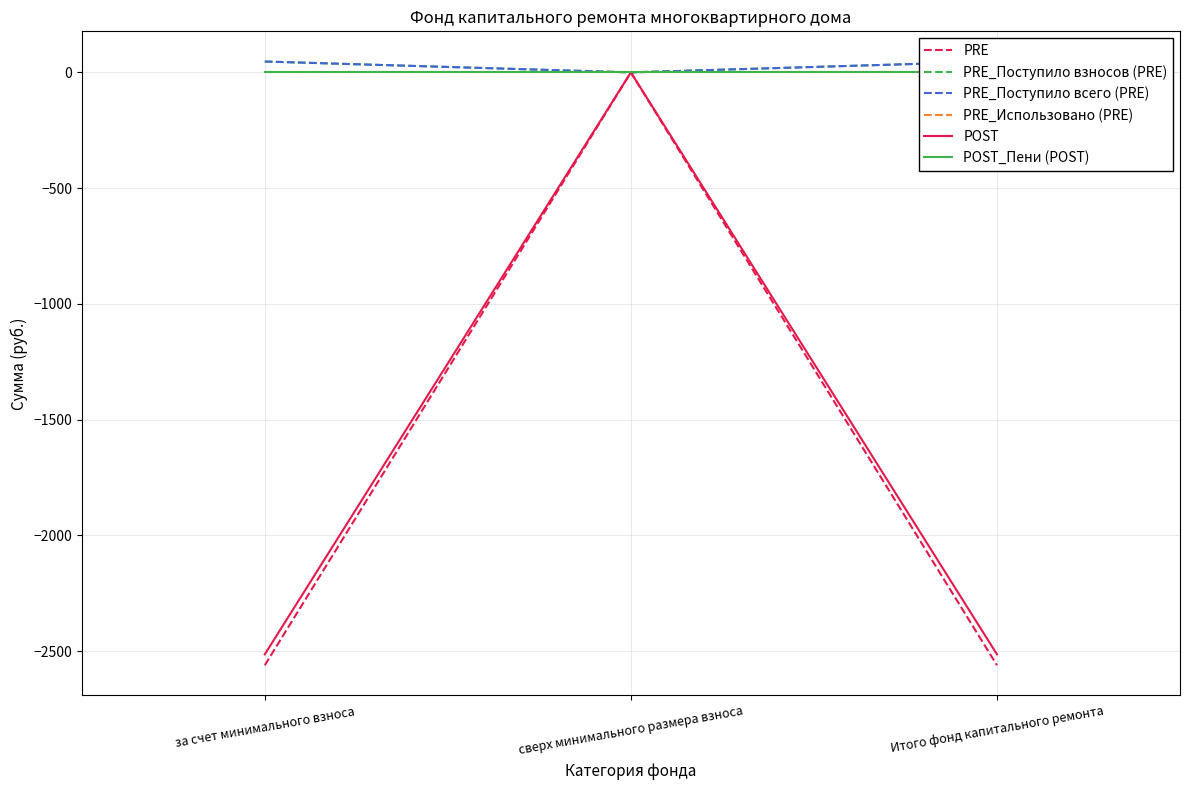

Reading left to right, extract all data points from this chart.

PRE: -2560.3	0.0	-2560.3
PRE_Поступило взносов (PRE): 46.9	0.0	46.9
PRE_Поступило всего (PRE): 46.9	0.0	46.9
PRE_Использовано (PRE): 0.0	0.0	0.0
POST: -2513.4	0.0	-2513.4
POST_Пени (POST): 0.0	0.0	0.0